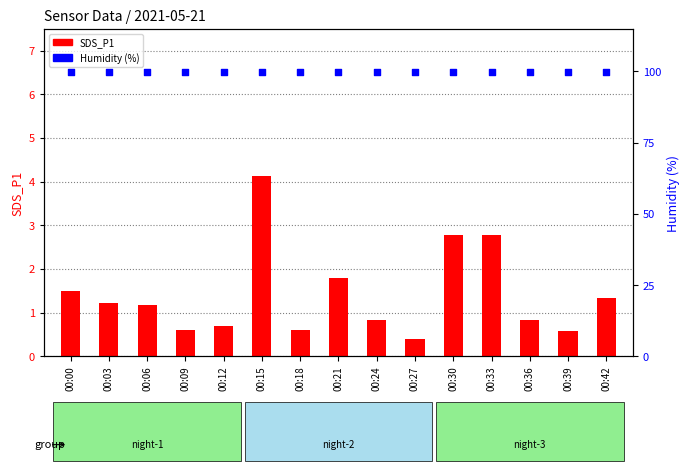

At how many categories does at least one series exceed 10?

15